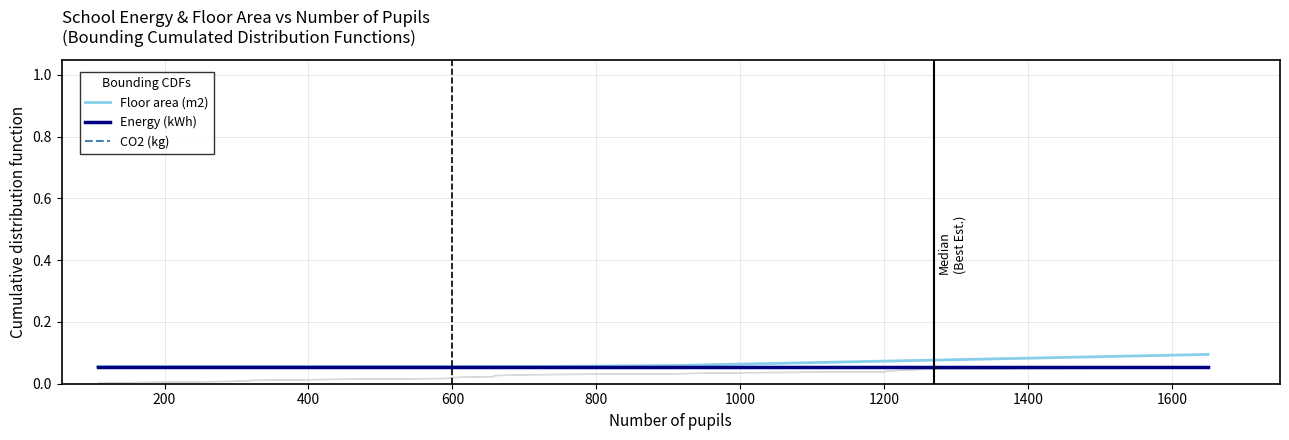

Which series has the widest spread of values?

Floor area (m2)